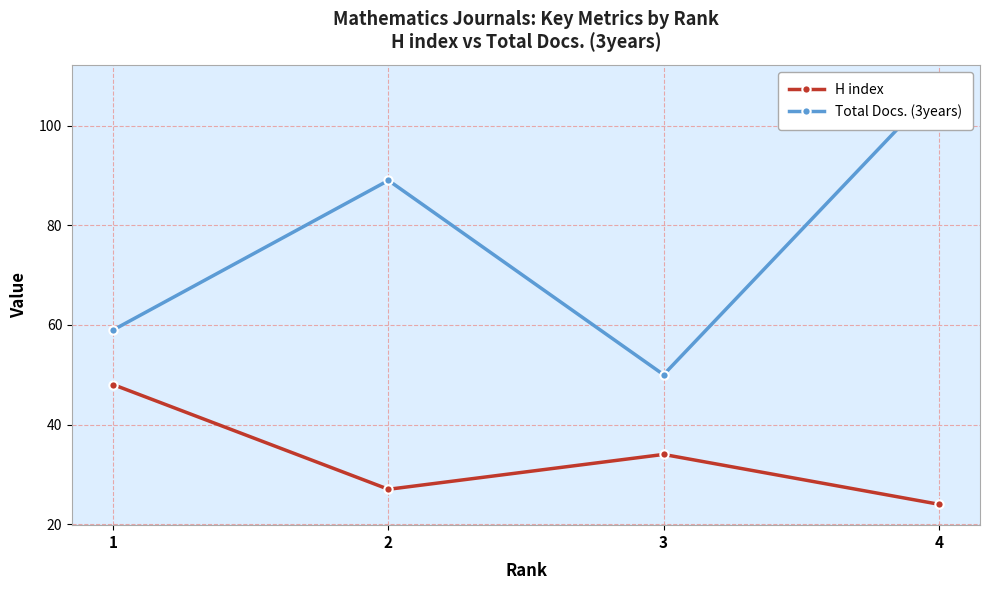

What is the minimum value for H index?

24